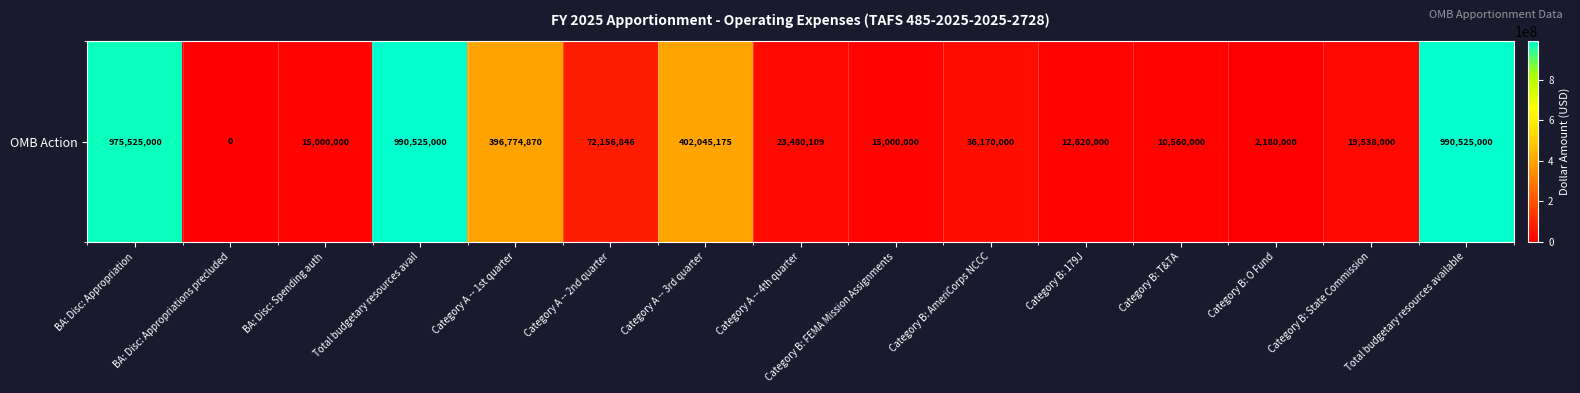

Reading right to left, what are all the values shown in this chart?

Total budgetary resources available=990525000	Category B: State Commission=19538000	Category B: O Fund=2180000	Category B: T&TA=10560000	Category B: 179J=12620000	Category B: AmeriCorps NCCC=36170000	Category B: FEMA Mission Assignments=15000000	Category A -- 4th quarter=23480109	Category A -- 3rd quarter=402045175	Category A -- 2nd quarter=72156846	Category A -- 1st quarter=396774870	Total budgetary resources avail=990525000	BA: Disc: Spending auth=15000000	BA: Disc: Appropriations precluded=0	BA: Disc: Appropriation=975525000